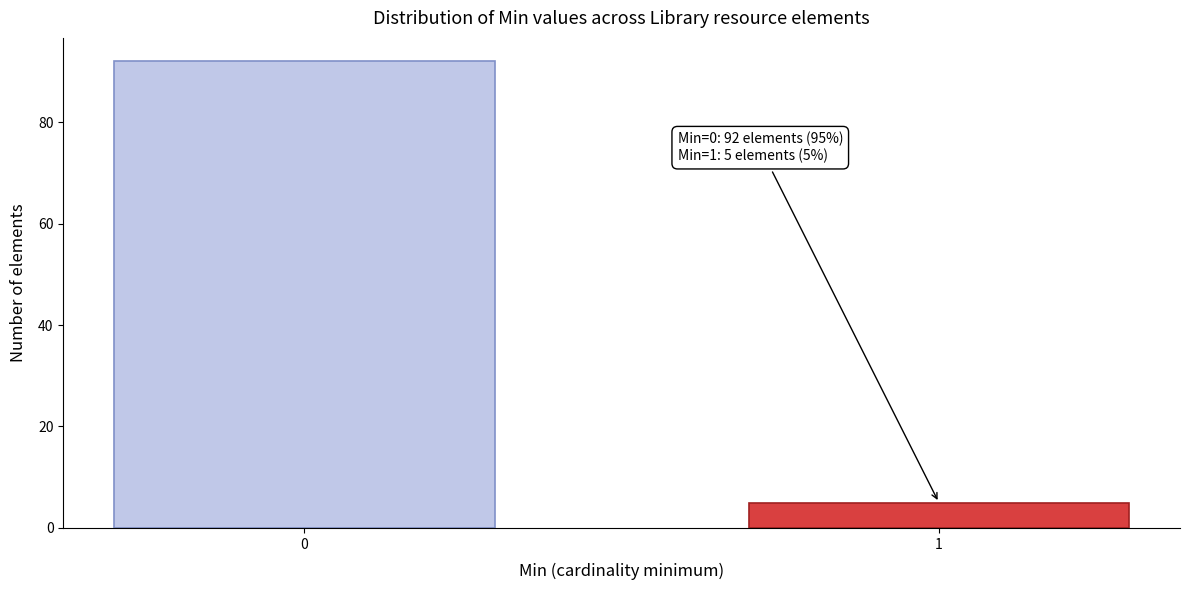

Reading right to left, what are all the values shown in this chart?

5	92